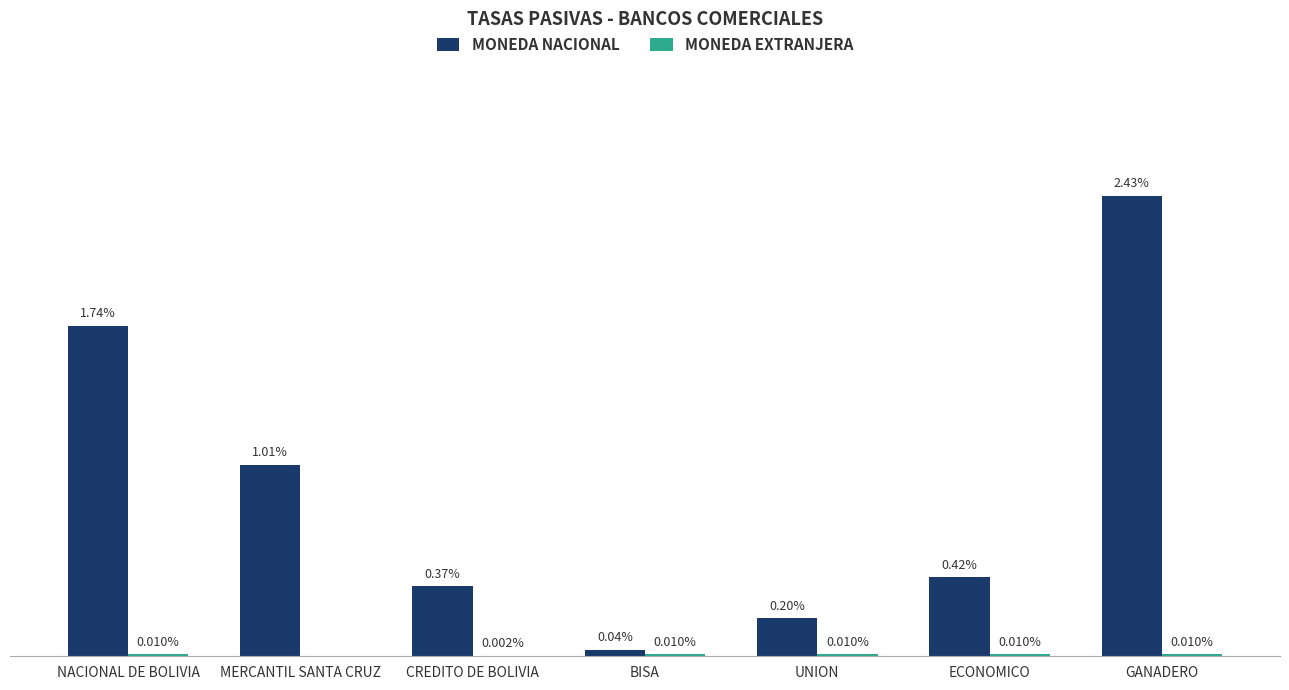

At which category does the chart reach its peak across all series?

GANADERO